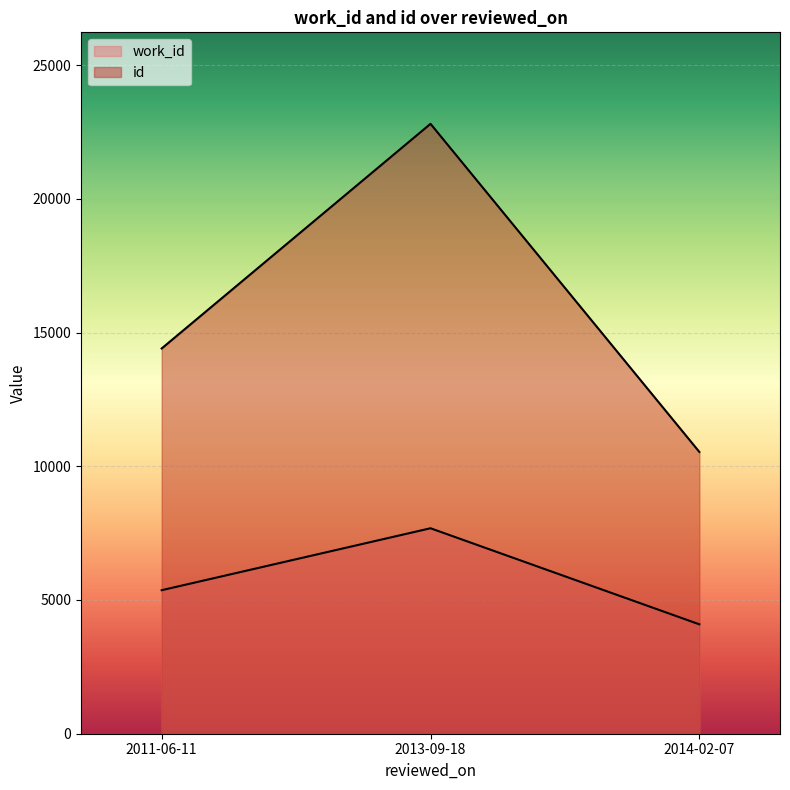

What is the difference between the maximum and second lowest values in the work_id series?

2316